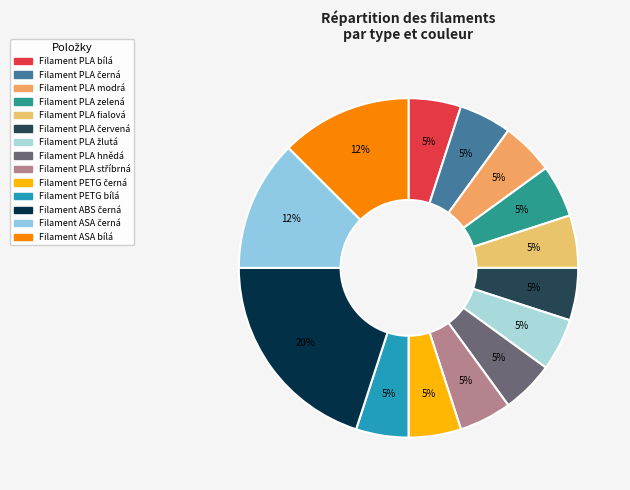

True or false: Filament PLA černá accounts for 20% of the total.

False